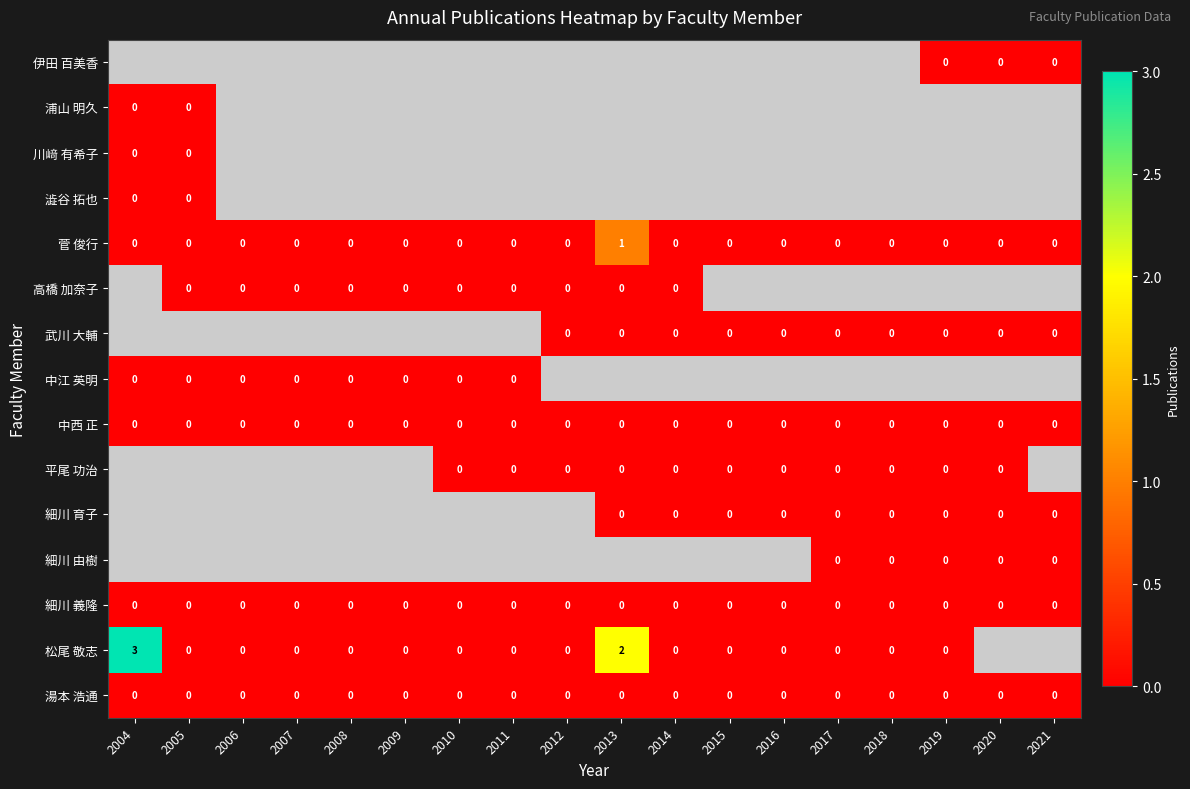

Count the number of categories in the chart.

18